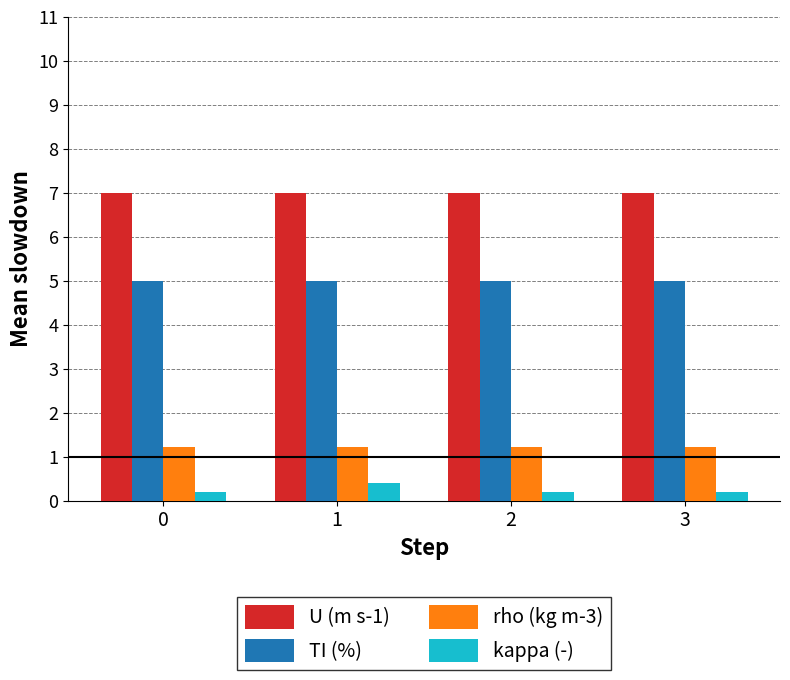

List the series in order of their peak value, lowest first.

kappa (-), rho (kg m-3), TI (%), U (m s-1)